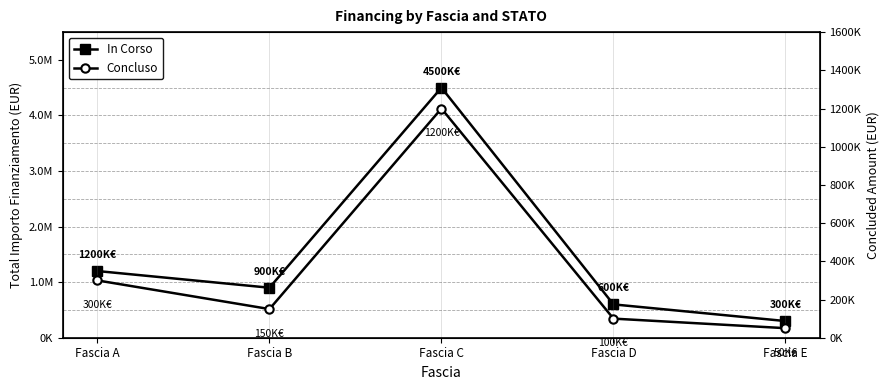

Between Fascia D and Fascia E, which series saw the biggest shift?

In Corso